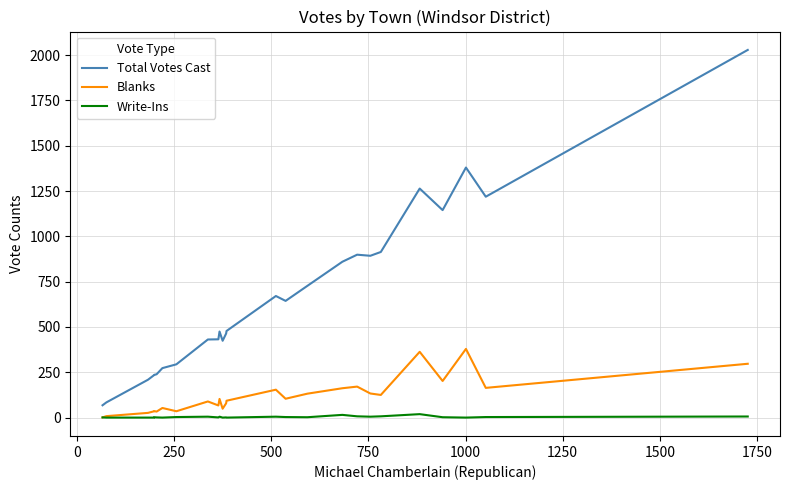

What is the greatest value displayed?

2029